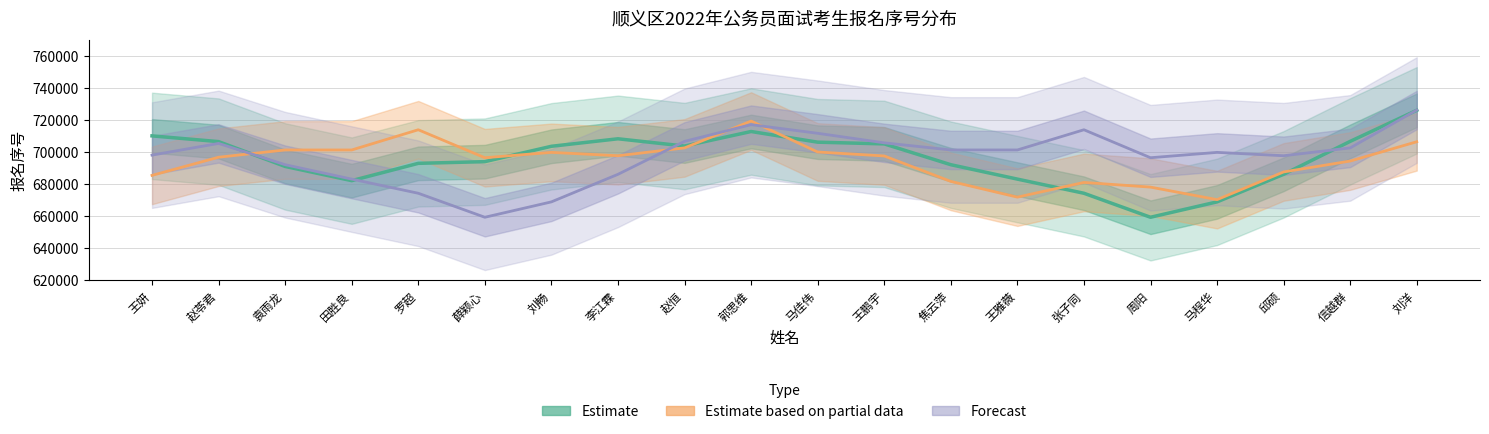

Reading left to right, list all the values displayed in this chart.

Estimate: 709932.5	706345.5	690831.5	681952.2	692768.0	693822.5	703427.0	708115.0	703565.5	712664.8	705996.8	704920.8	691916.5	682916.5	674071.8	659073.8	668688.5	685909.8	706501.5	725936.2
Estimate based on partial data: 685246.0	696590.5	701128.0	701125.5	713753.0	696272.8	699617.0	697515.0	702419.2	719188.0	699859.2	697380.8	681485.8	671648.0	680836.0	677911.2	670088.0	687397.8	694204.5	706260.0
Forecast: 697911.0	705221.2	691916.5	682916.5	674071.8	659073.8	668688.5	685909.8	706501.5	716951.8	711546.8	705575.0	701128.0	701125.5	713753.0	696272.8	699617.0	697515.0	702419.2	726086.8